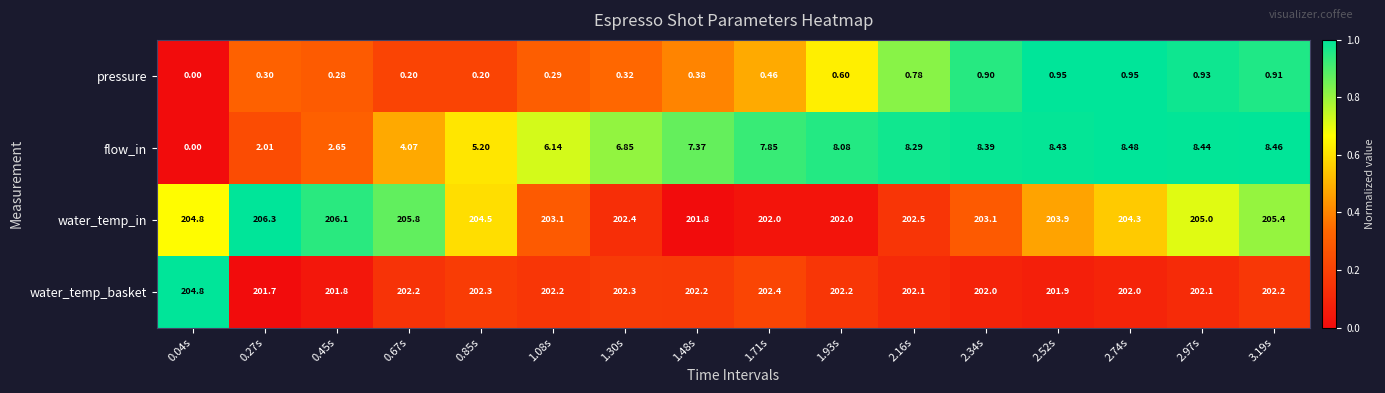

What is the spread (max minus min) of values at 1.08s?

202.8